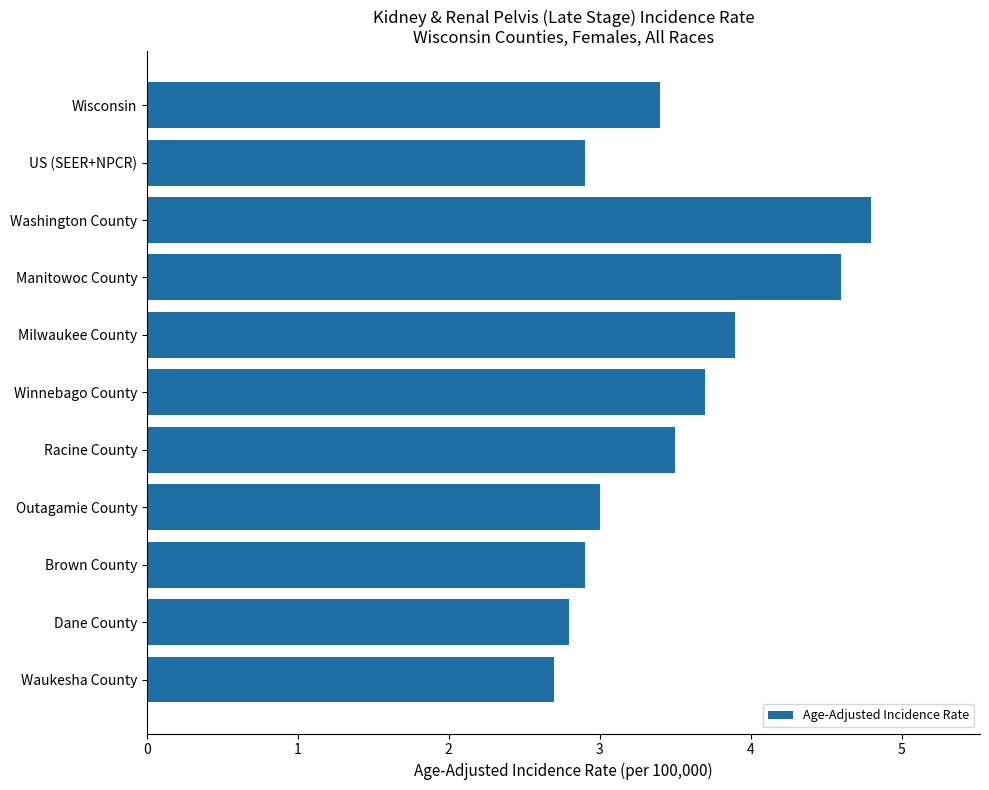

Reading top to bottom, list all the values displayed in this chart.

Wisconsin=3.4	US (SEER+NPCR)=2.9	Washington County=4.8	Manitowoc County=4.6	Milwaukee County=3.9	Winnebago County=3.7	Racine County=3.5	Outagamie County=3.0	Brown County=2.9	Dane County=2.8	Waukesha County=2.7